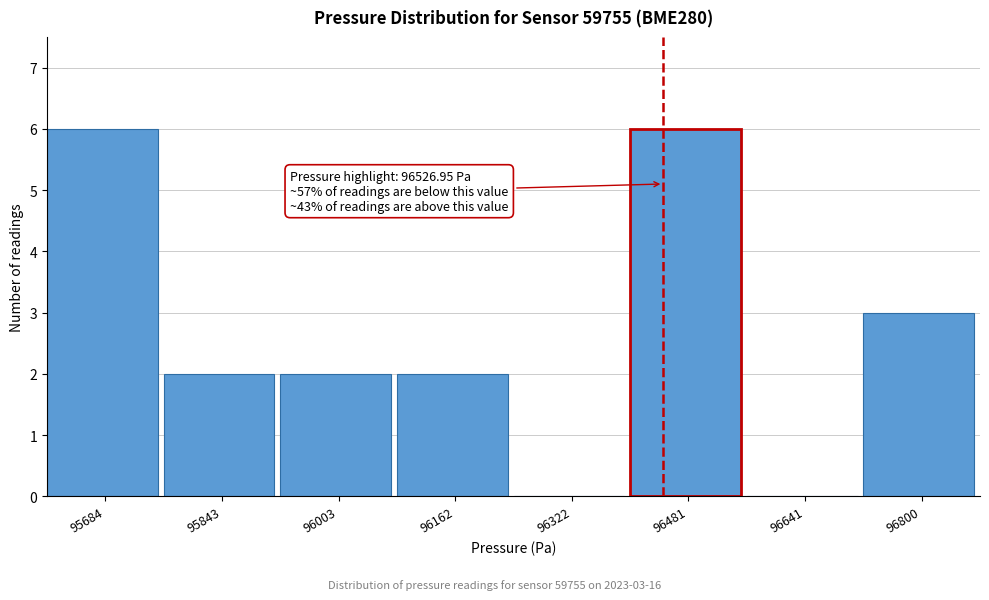

Reading left to right, transcribe all the data shown in this chart.

95684=6	95843=2	96003=2	96162=2	96322=0	96481=6	96641=0	96800=3